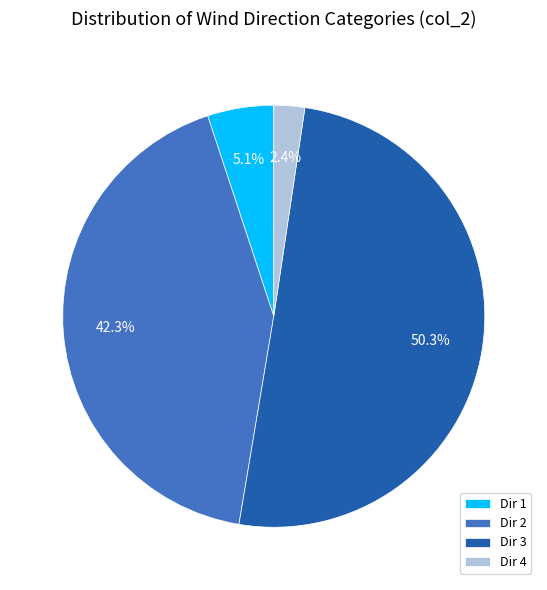

Between Dir 1 and Dir 4, which is larger?

Dir 1